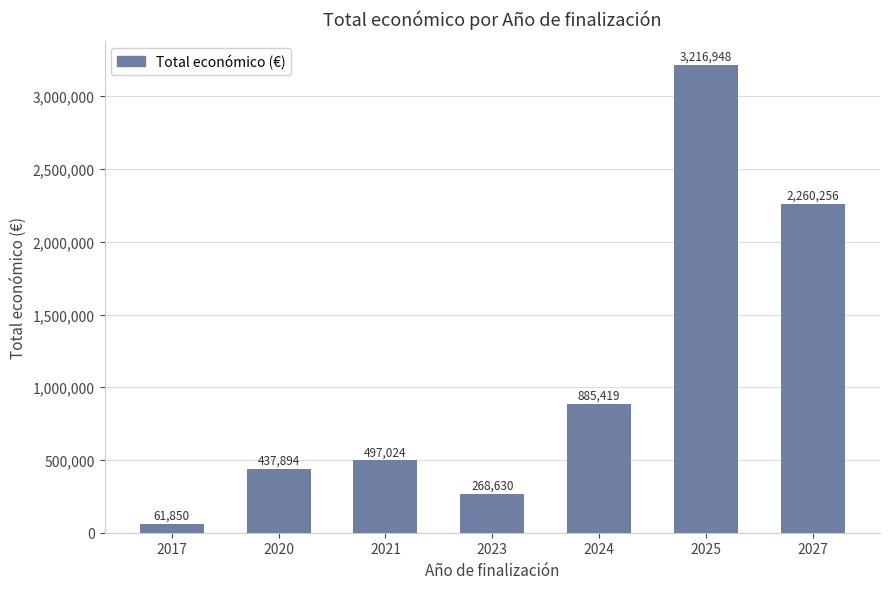

What is the smallest value displayed?

61850